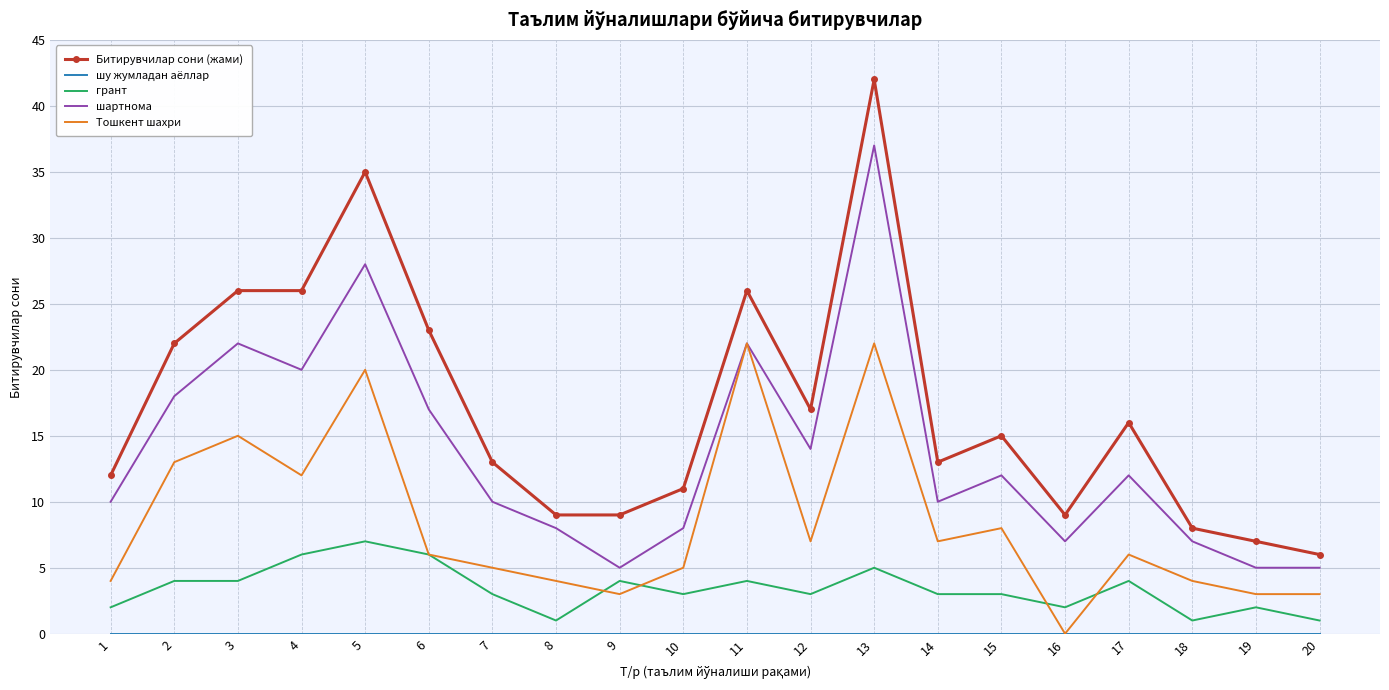

What is the maximum value shown in the chart?

42